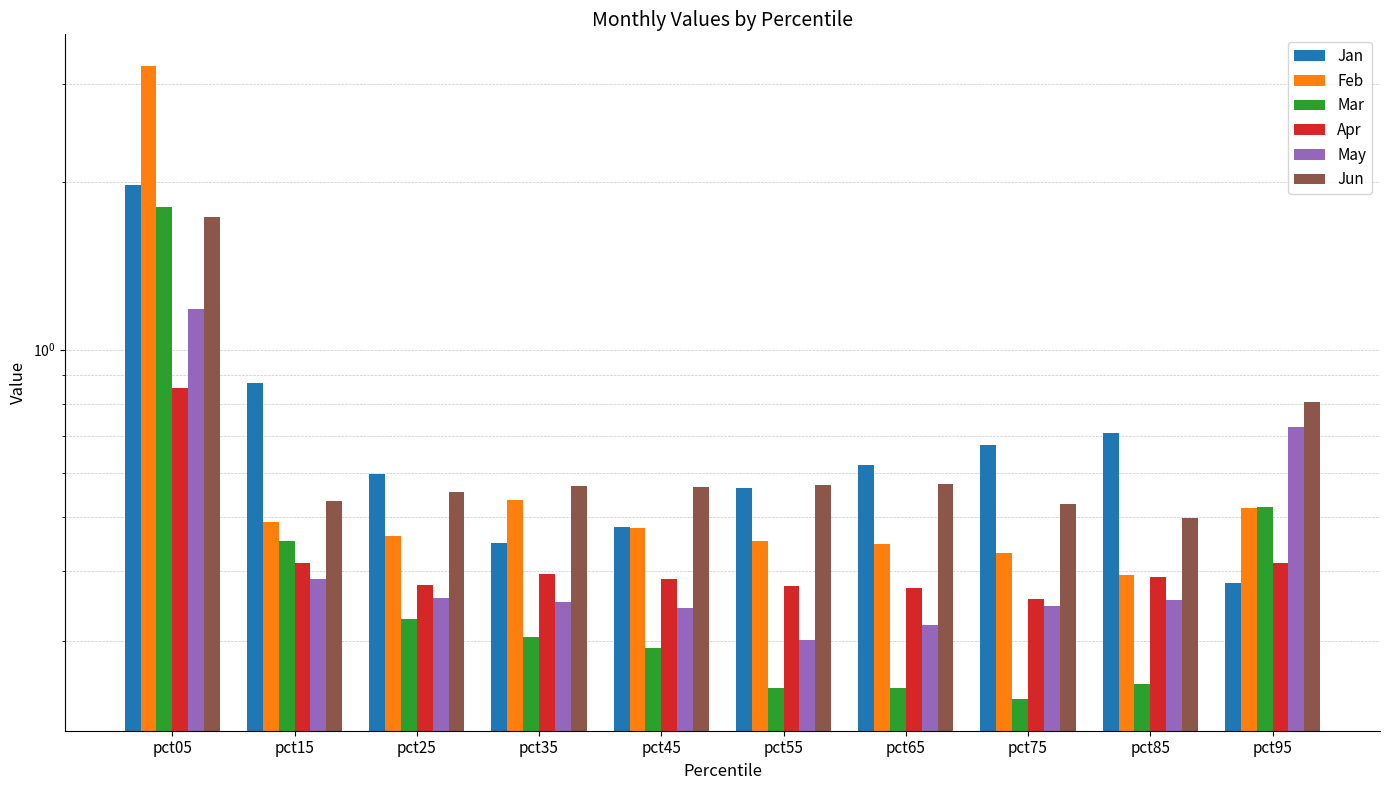

What is the average value of the May series?

0.5